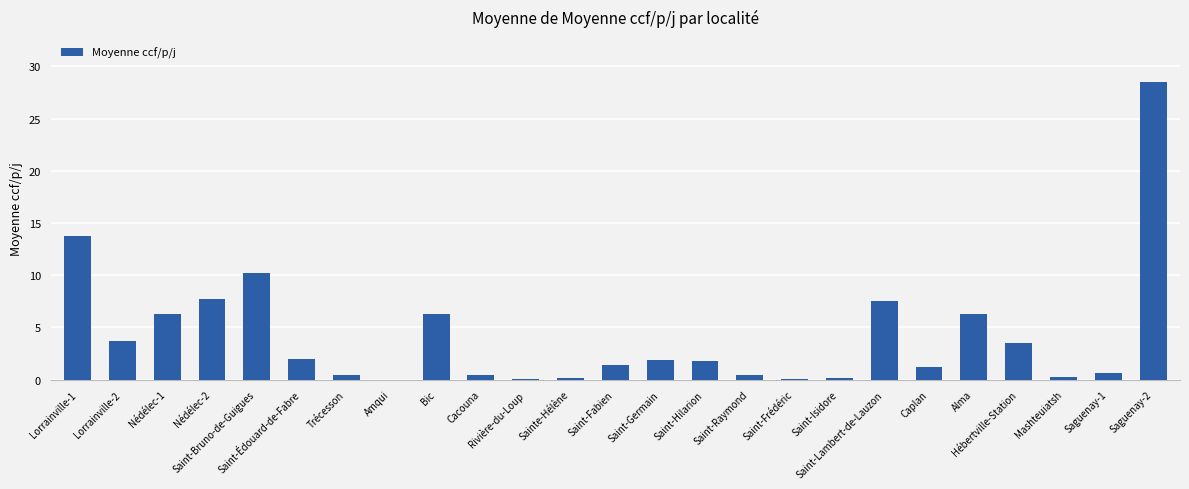

How many series are shown in this chart?

1